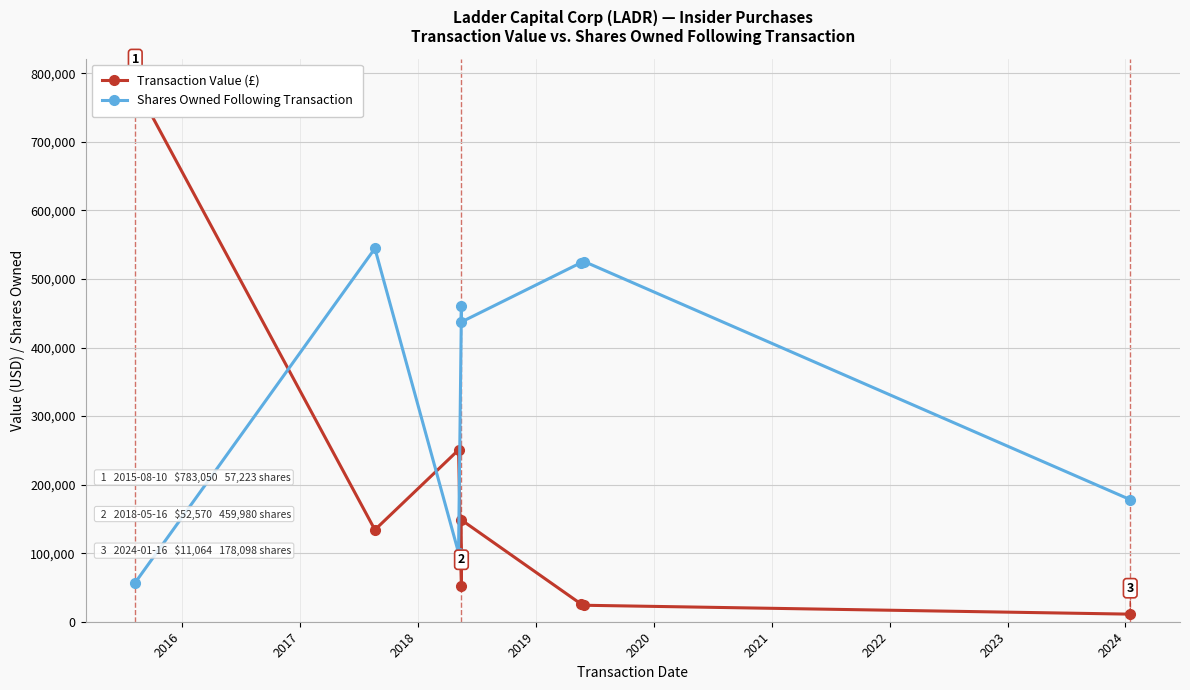

What is the minimum value for Shares Owned Following Transaction?

57223